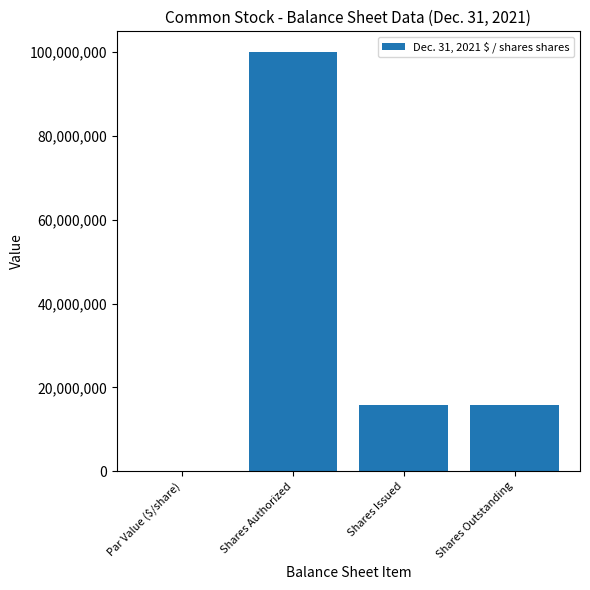

What is the change in value from Shares Authorized to Shares Outstanding?

-84105605.0